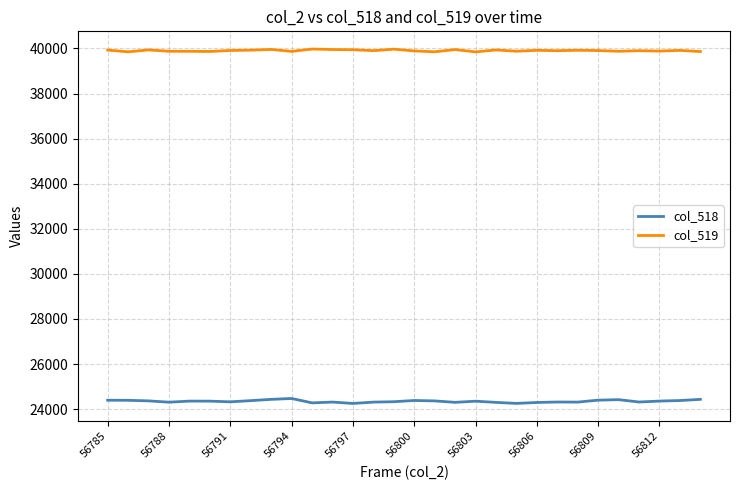

What is the minimum value for col_518?

24252